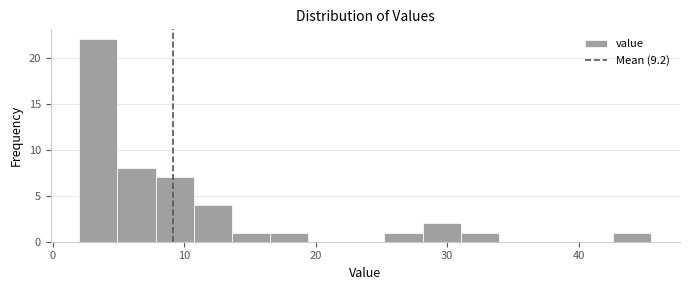

Read against the x-axis, roughly where is the centre of the tallest bar?

3